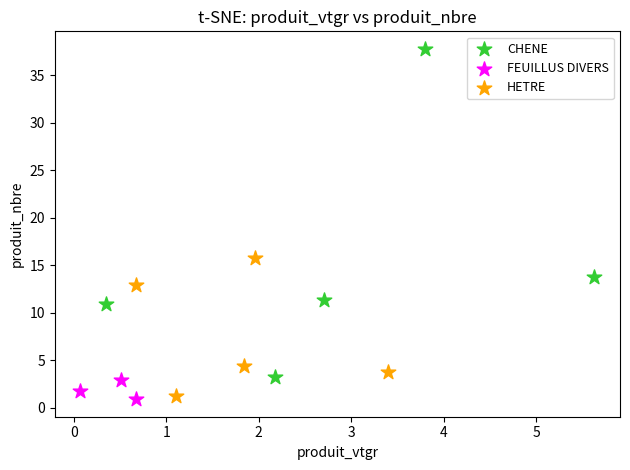

Which series contains the highest Y value?

CHENE